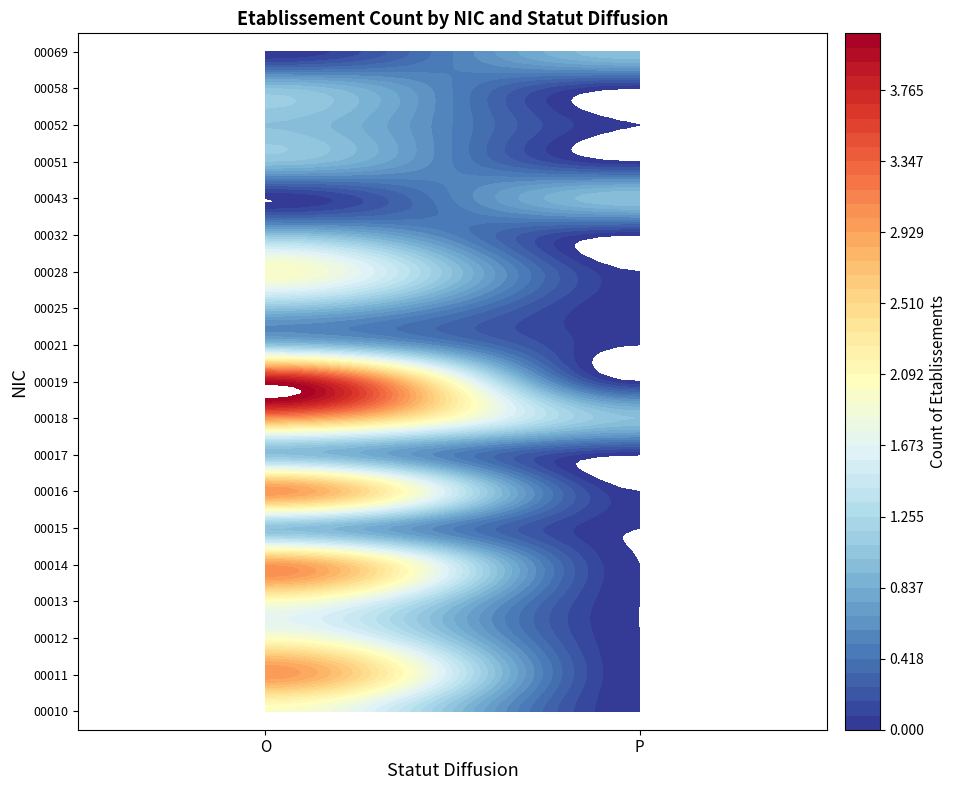

List the series in order of their peak value, highest first.

00019, 00016, 00018, 00014, 00011, 00013, 00028, 00012, 00010, 00032, 00052, 00025, 00051, 00069, 00058, 00017, 00015, 00021, 00043